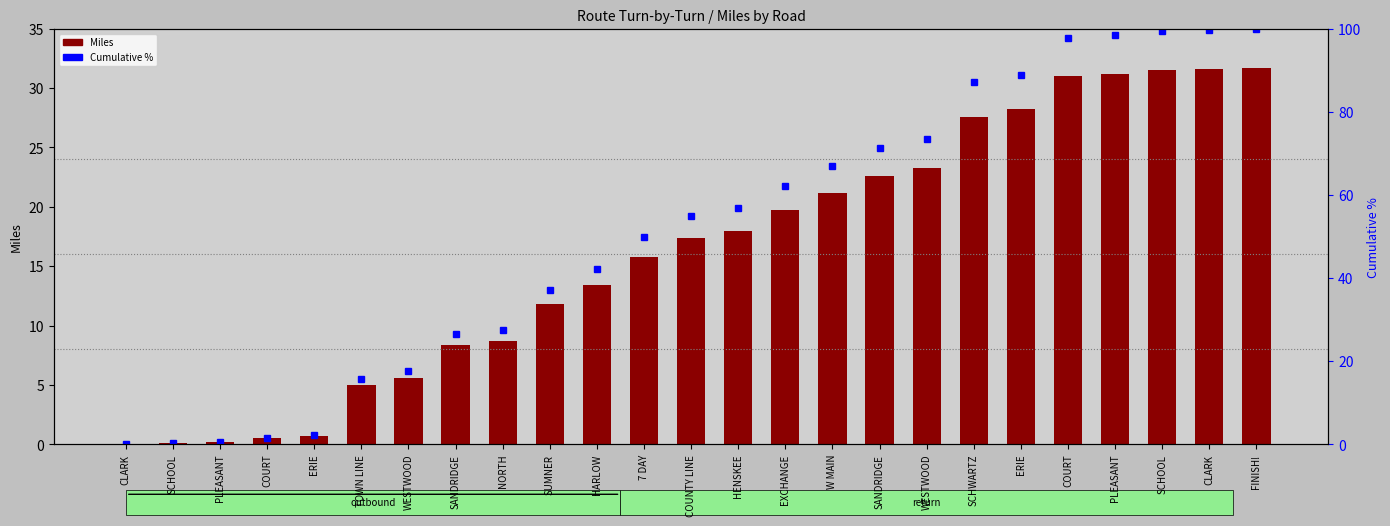

The value of Cumulative % at SANDRIDGE is 71.3. True or false?

True